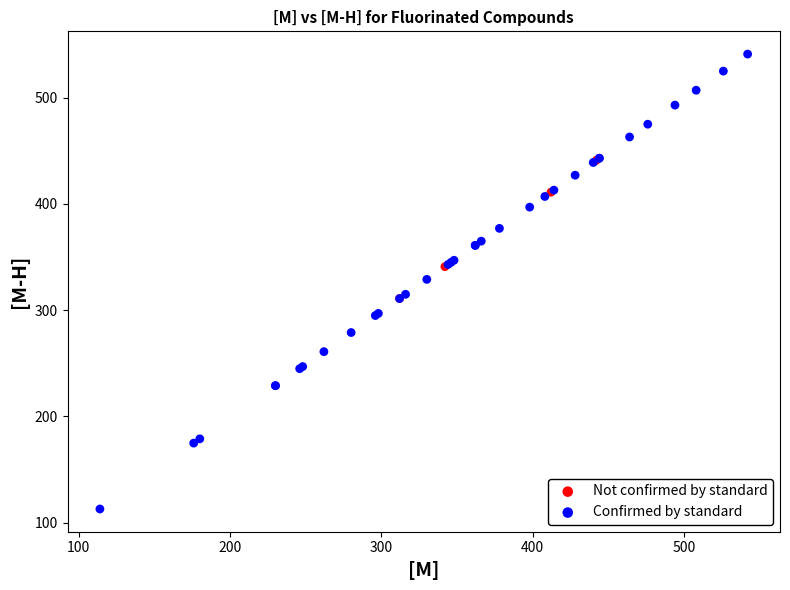

Which series reaches the maximum Y coordinate?

Confirmed by standard